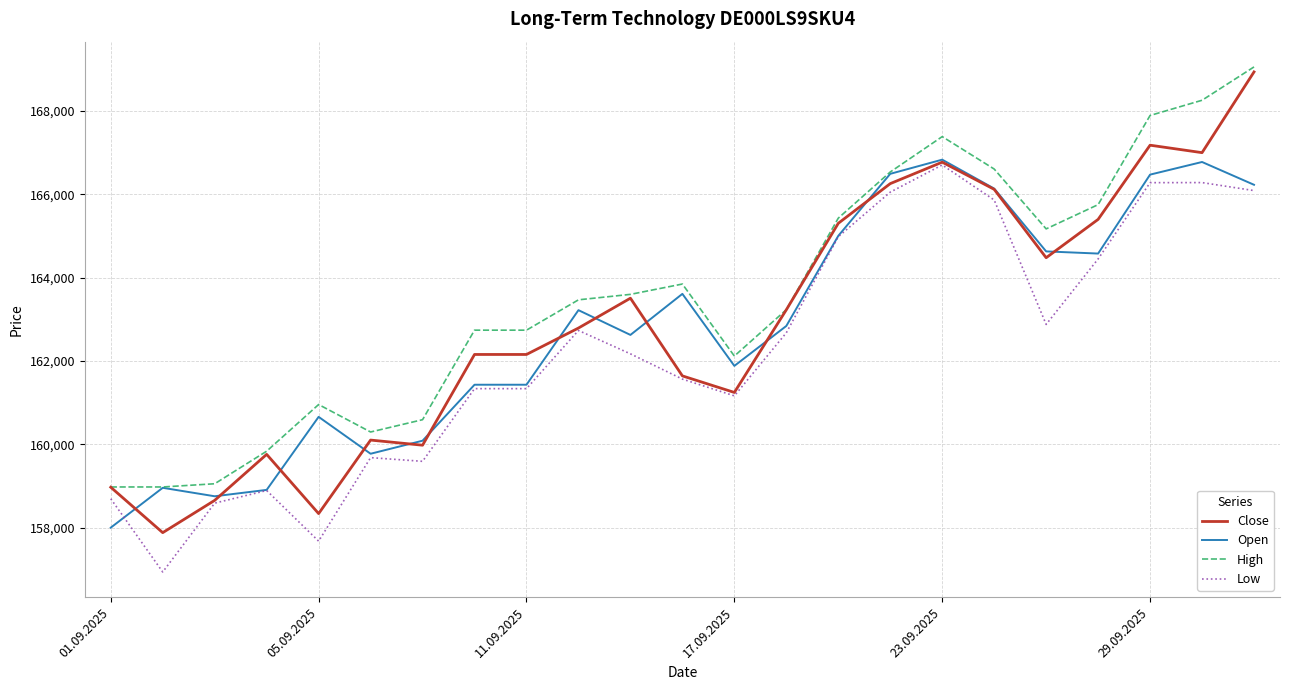

Which series has the widest spread of values?

Close